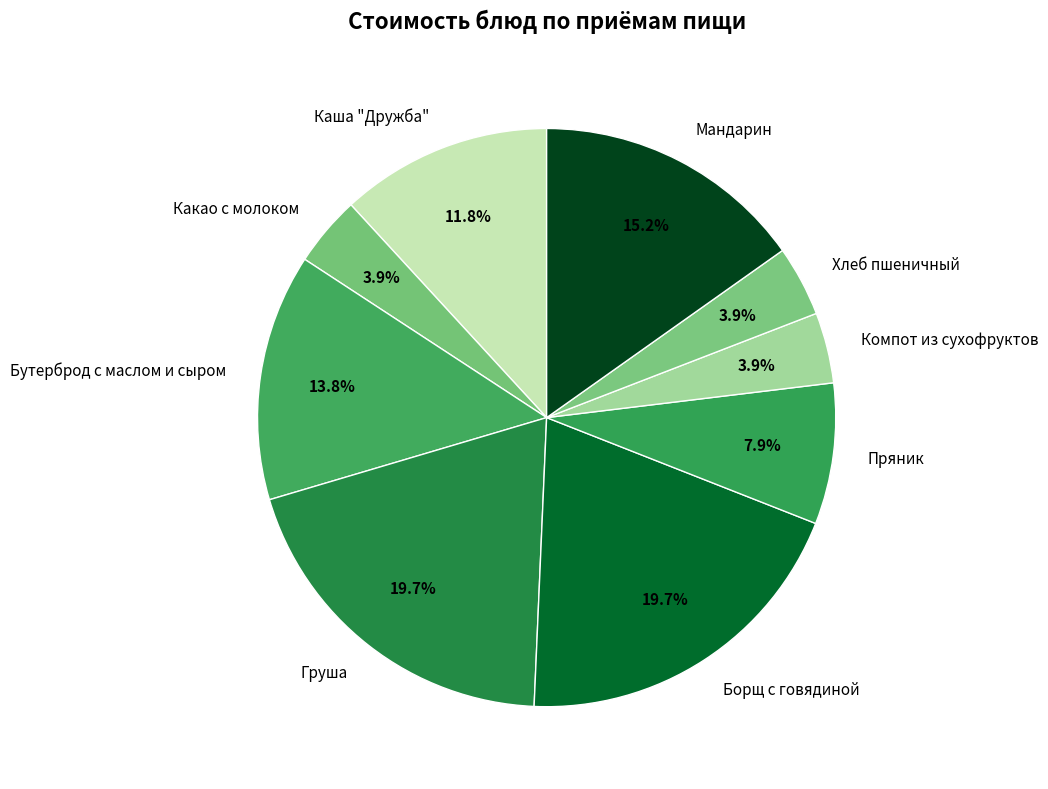

What percentage is the Каша "Дружба" slice, to the nearest percent?

12%